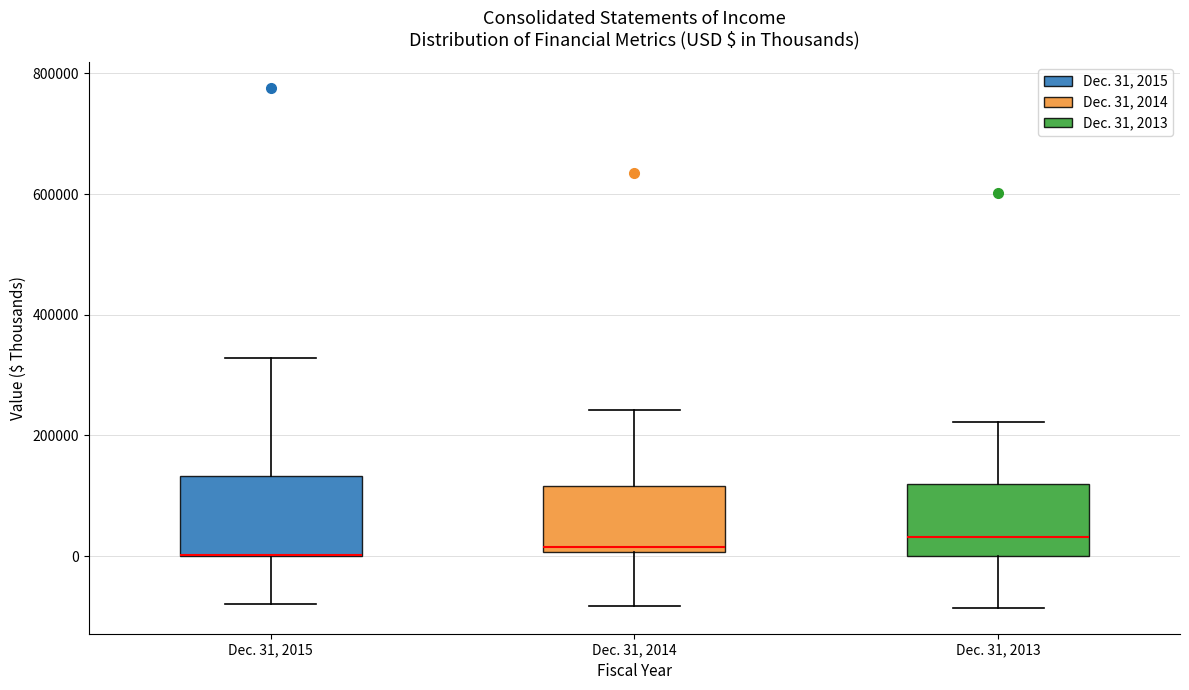

Where is the lower edge of the box for Dec. 31, 2015 on the y-axis? The values are not printed on the chart, so give them approximately, as read against the axis.

0